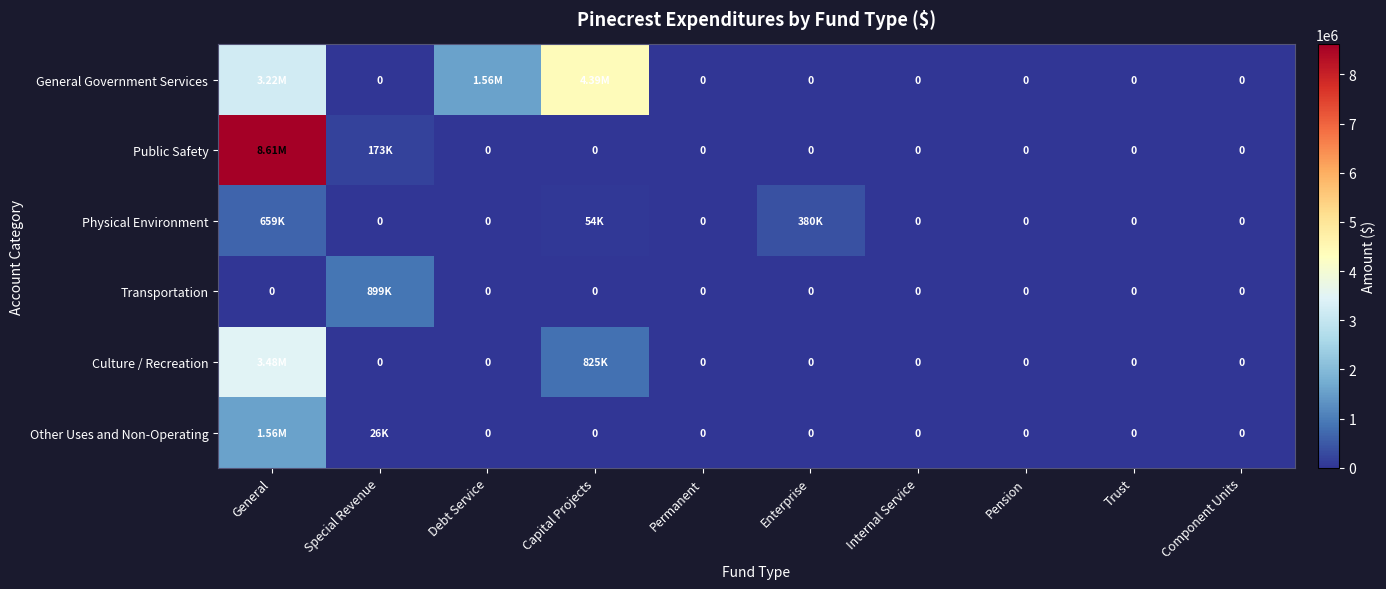

List the series in order of their peak value, highest first.

Public Safety, General Government Services, Culture / Recreation, Other Uses and Non-Operating, Transportation, Physical Environment